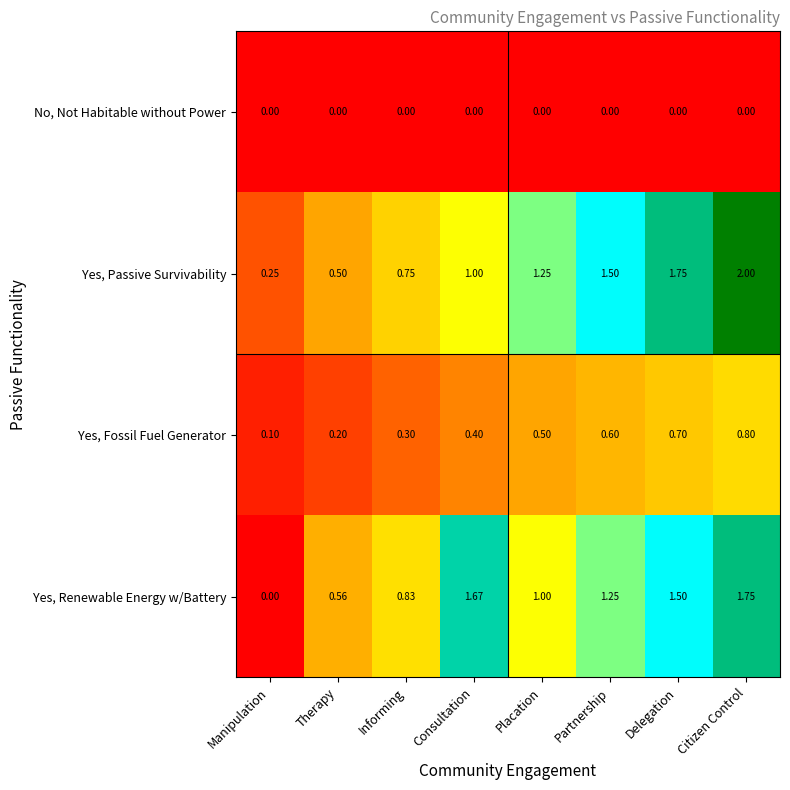

Rank the categories by Yes, Renewable Energy w/Battery value from highest to lowest.

Citizen Control, Consultation, Delegation, Partnership, Placation, Informing, Therapy, Manipulation